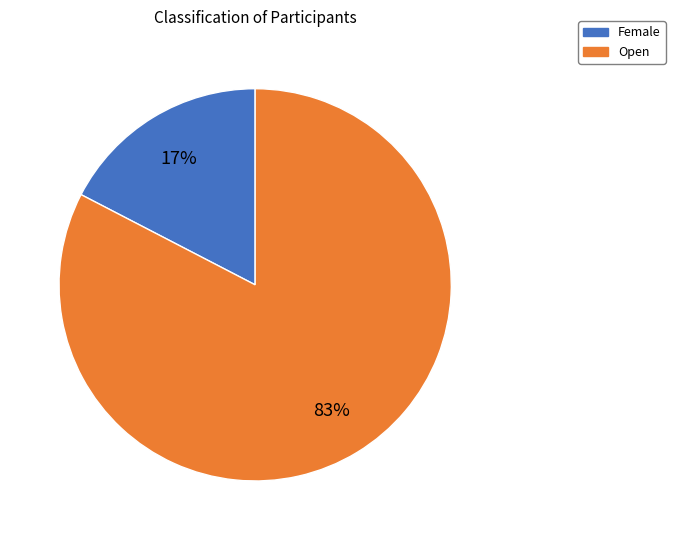

To the nearest percent, what is the combined percentage of Female and Open?

100%